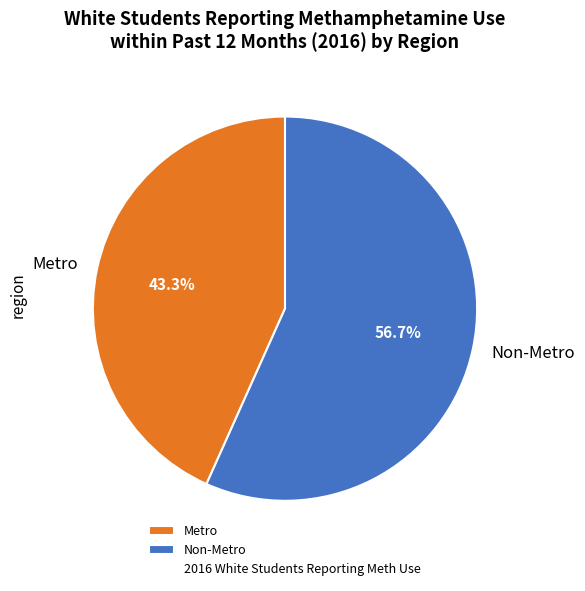

Combined, do Metro and Non-Metro account for over 50%?

Yes